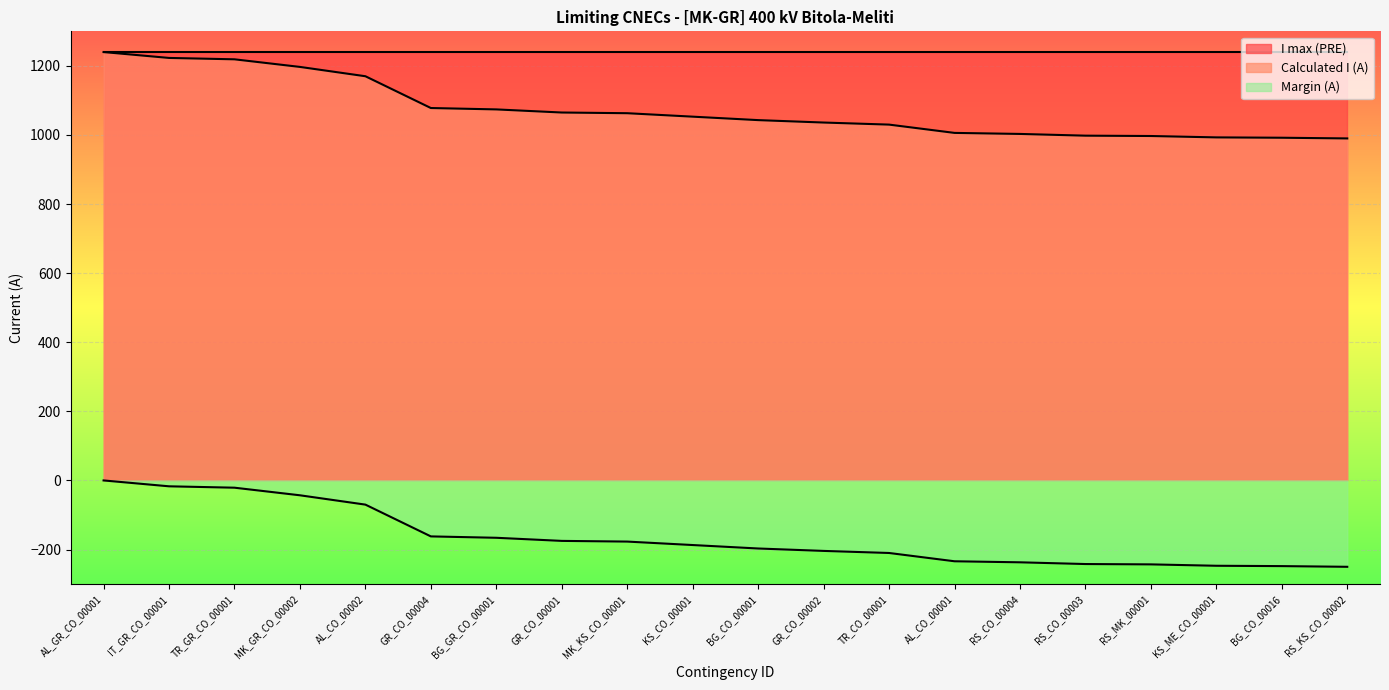

What is the difference between the highest and lowest values at AL_CO_00001?

1474